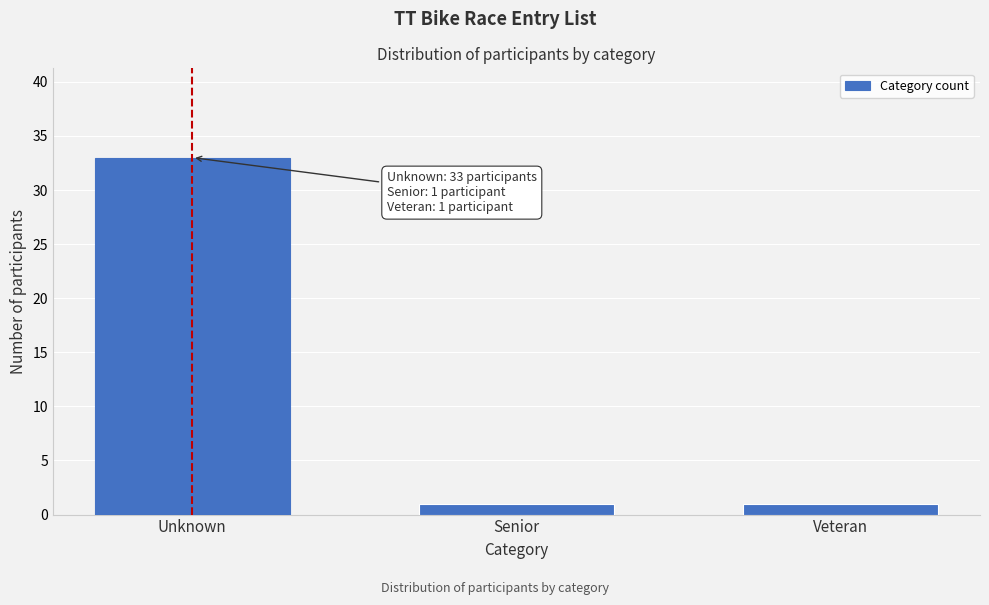

Reading left to right, transcribe all the data shown in this chart.

Unknown=33	Senior=1	Veteran=1